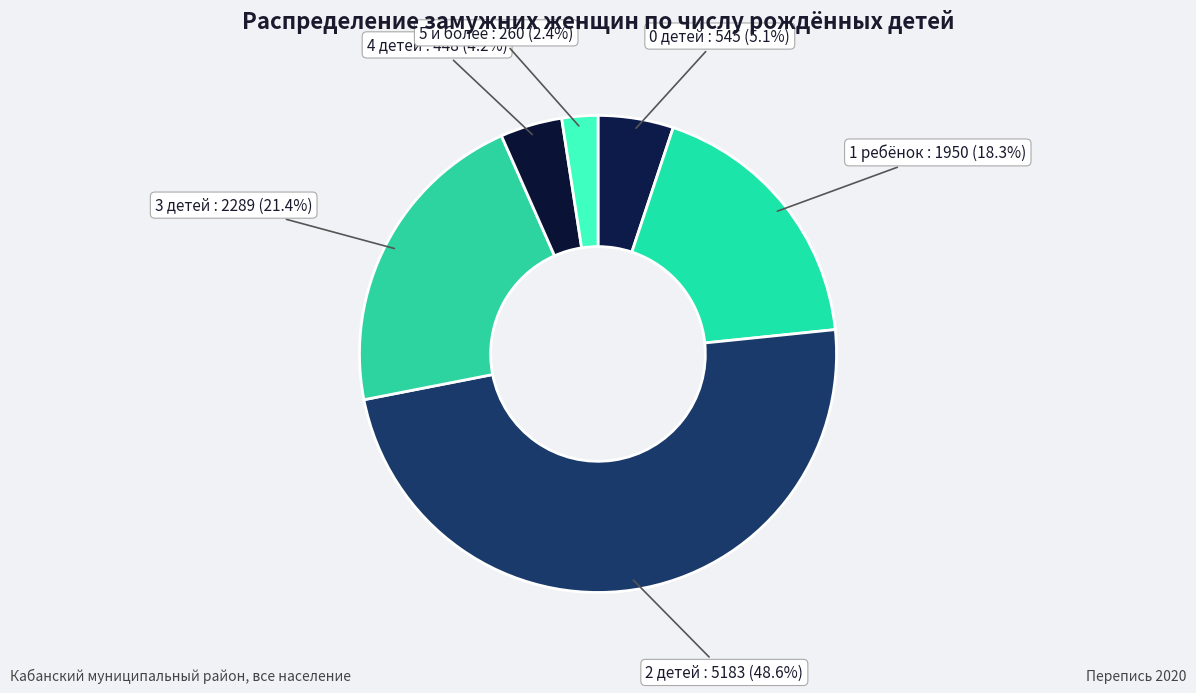

How many slices are in this pie chart?

6